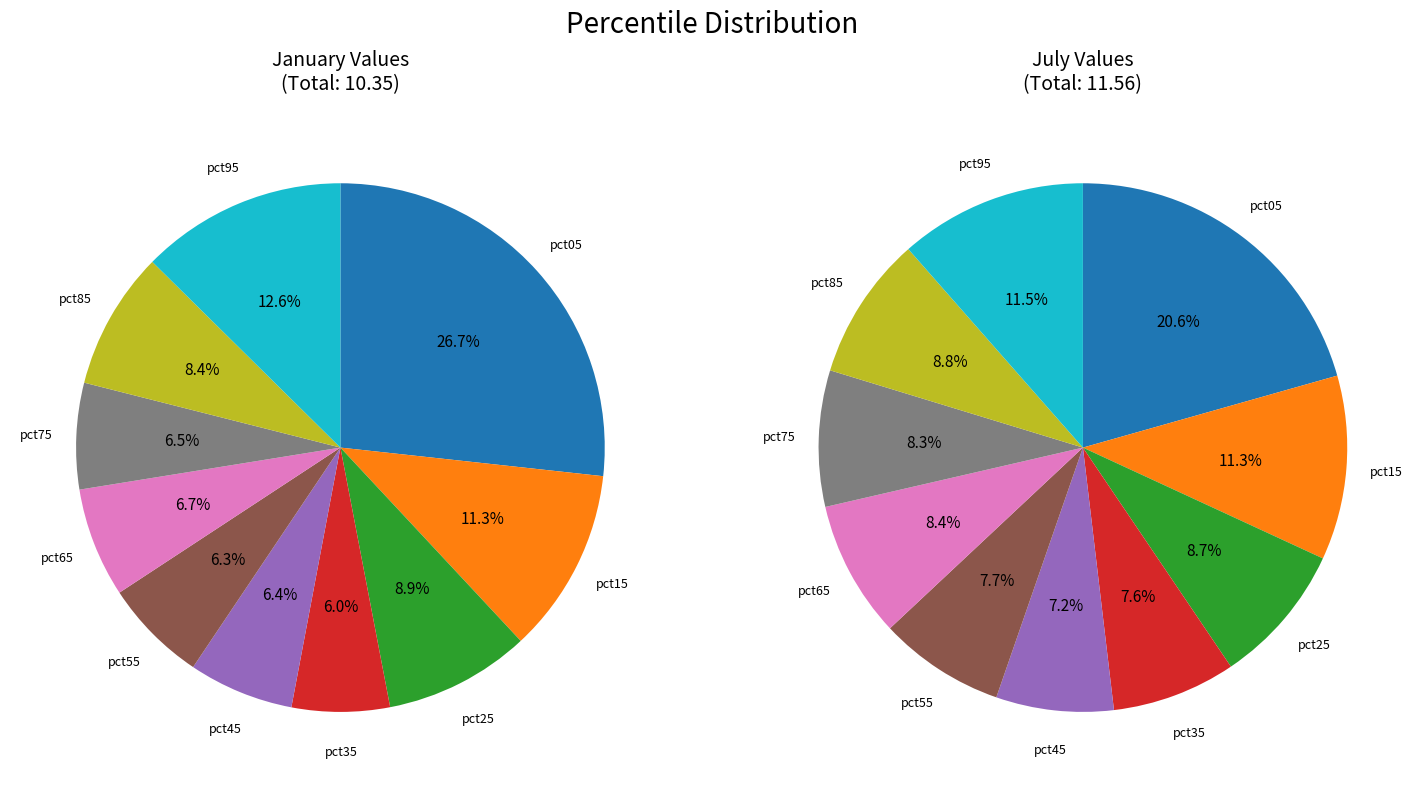

To the nearest percent, what is the difference between the 3 and 2 slice percentages?

1%